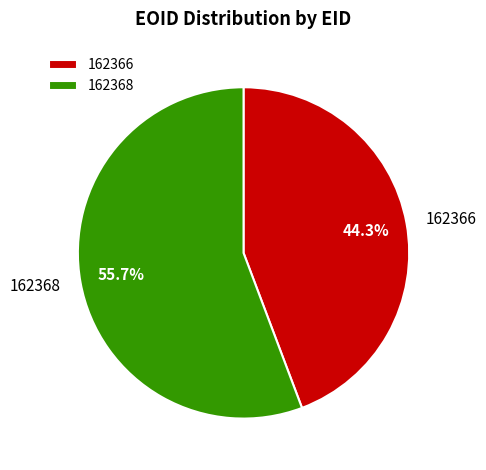

To the nearest percent, what percentage of the pie is 162368?

56%